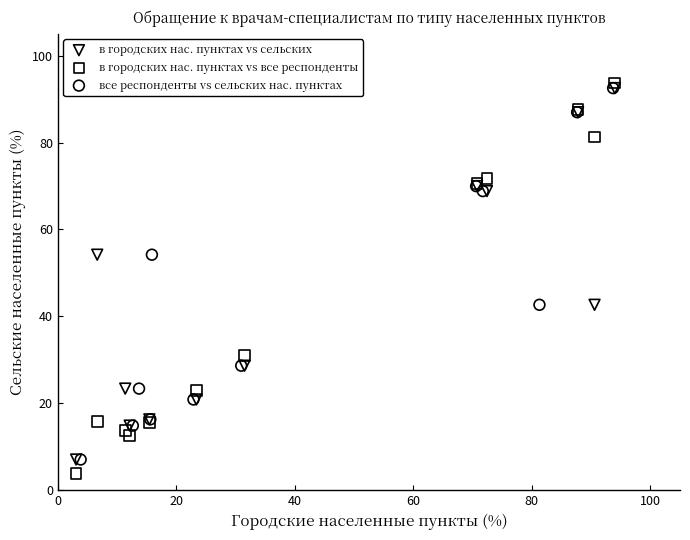

Which series contains the lowest Y value?

в городских нас. пунктах vs все респонденты